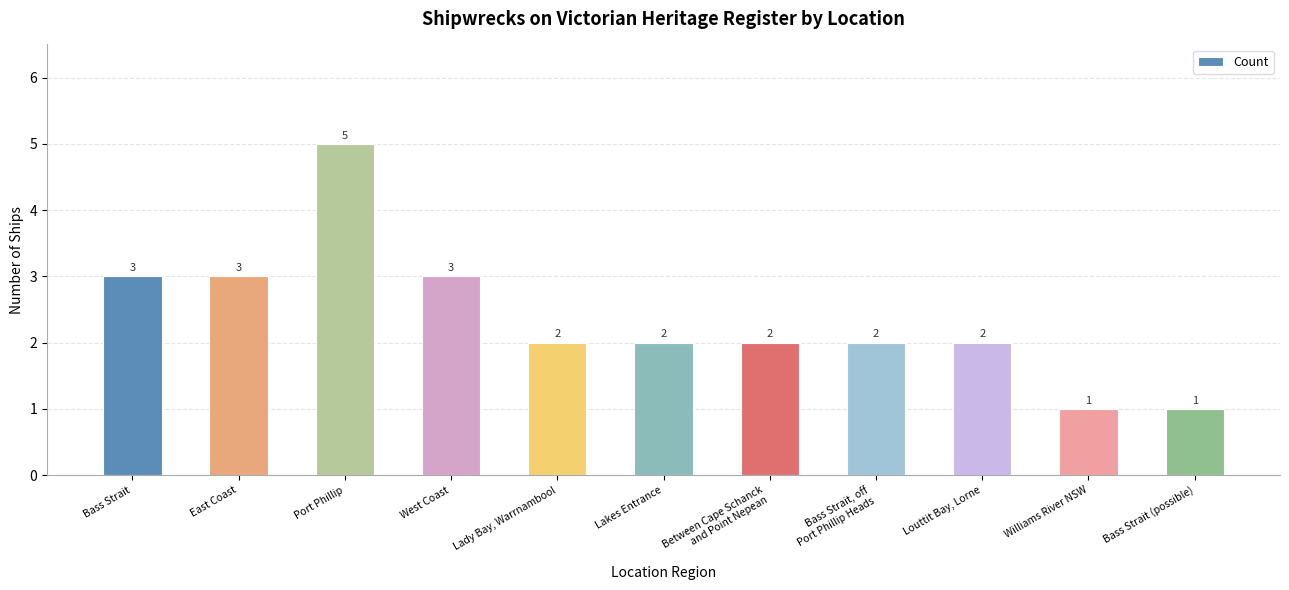

Where does the data first go above 2?

Bass Strait